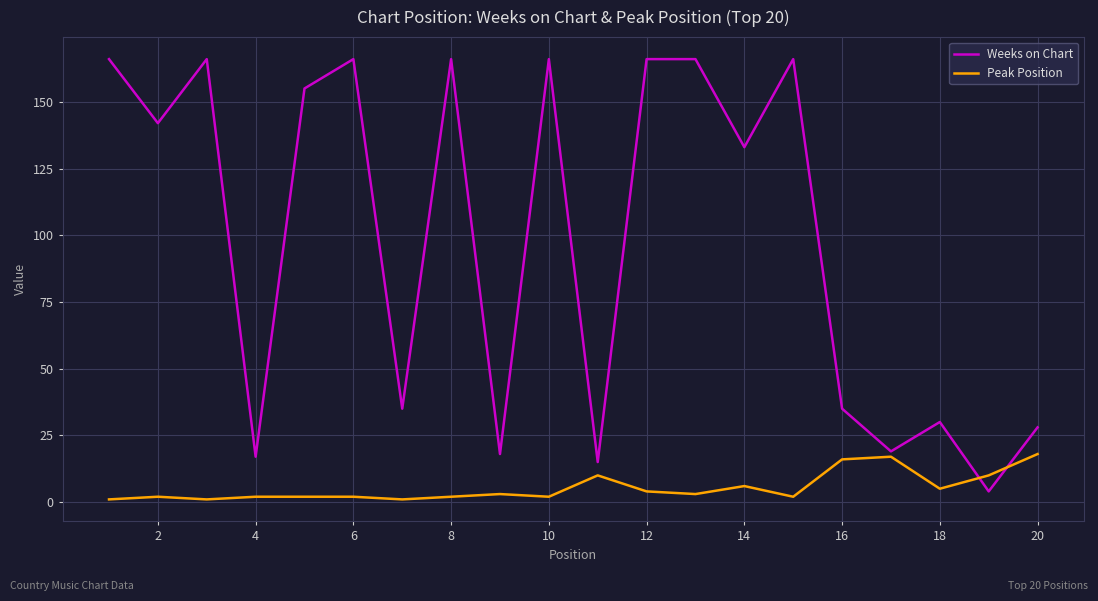

In Weeks on Chart, how many points are lower than both neighbors (excluding endpoints)?

8